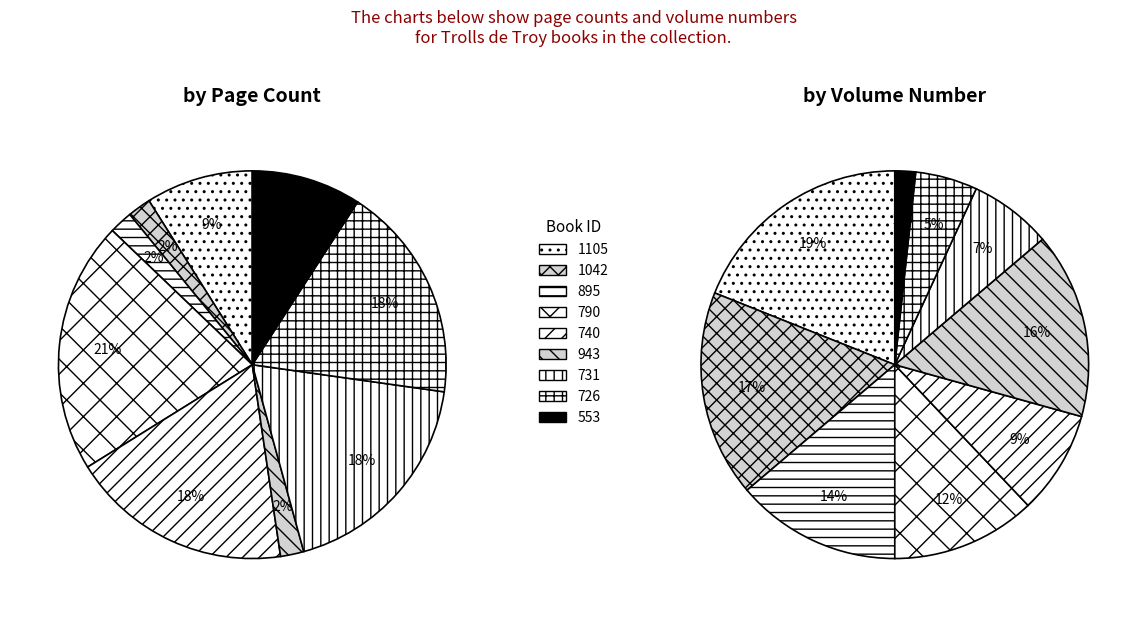

Which category has the biggest portion of the pie?

790